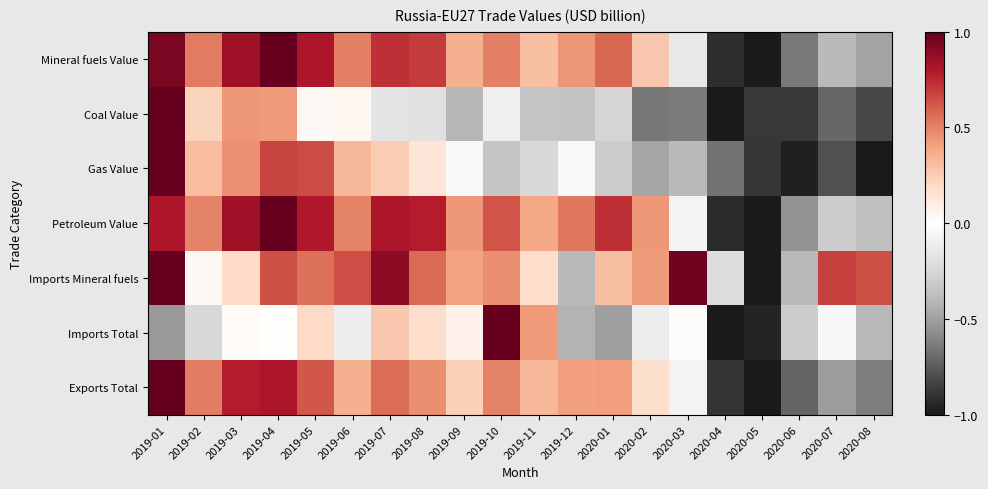

Between 2020-02 and 2020-04, which series saw the biggest shift?

Petroleum Value